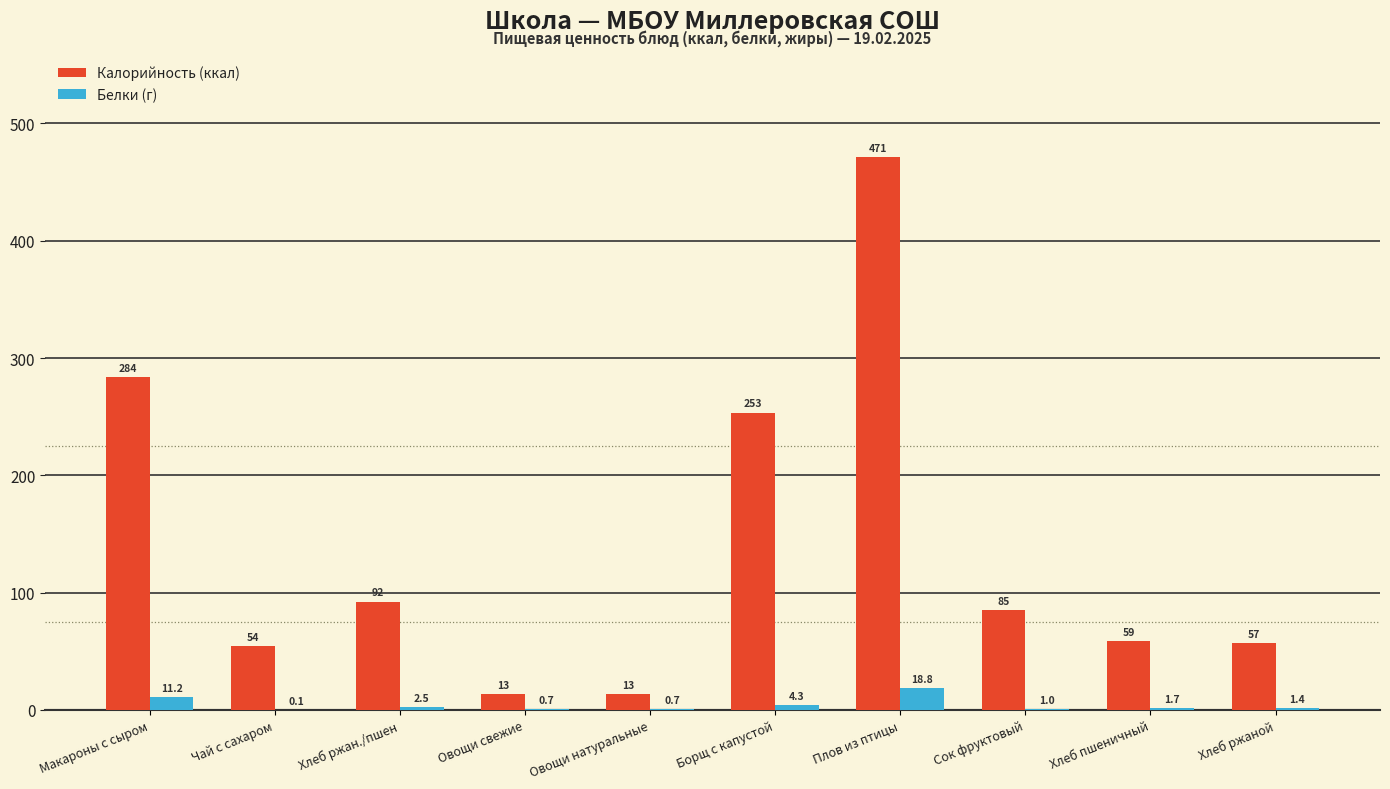

Which label corresponds to the largest value in the chart?

Плов из птицы